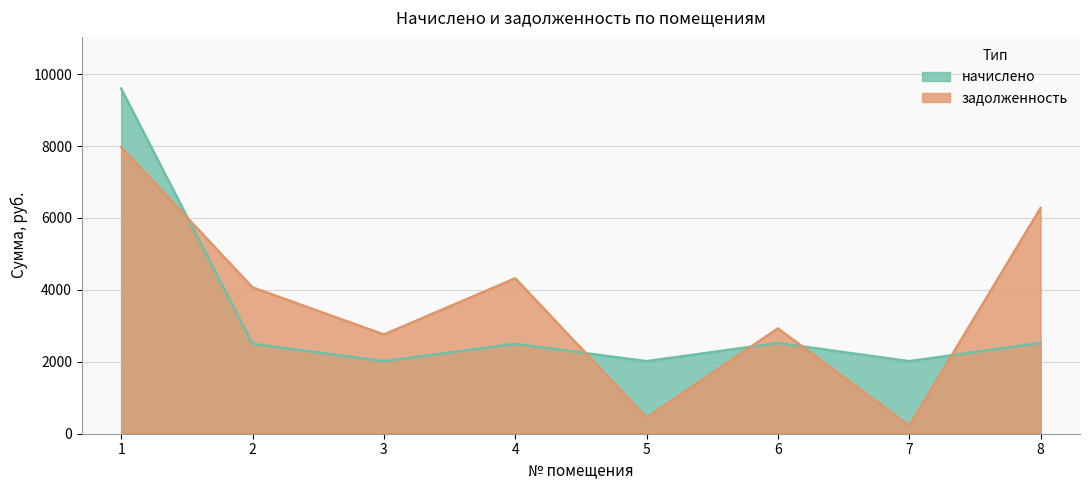

Where is задолженность_line nearest to the value 4096?

2